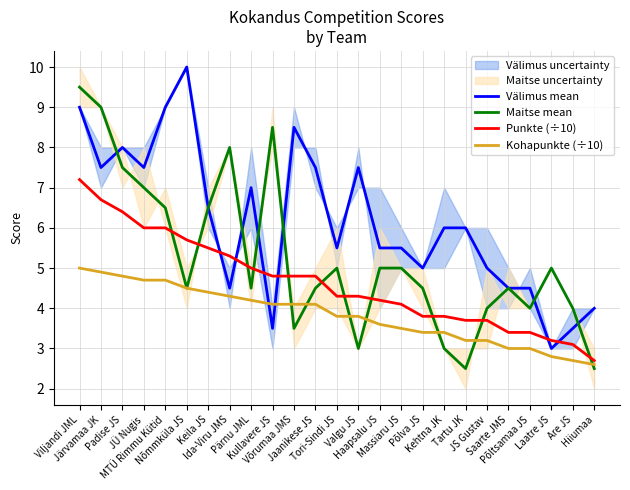

Rank the series at Tartu JK from highest to lowest value.

Välimus mean, Punkte (÷10), Kohapunkte (÷10), Maitse mean